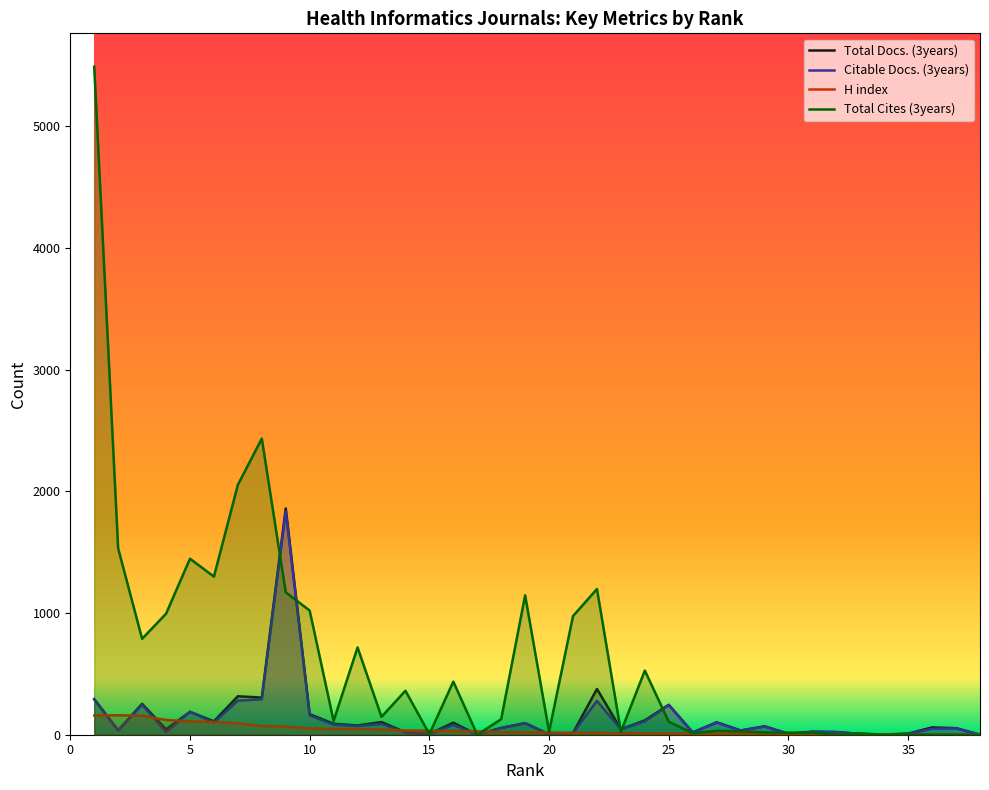

Reading left to right, transcribe all the data shown in this chart.

Total Docs. (3years): 1=291	2=36	3=254	4=44	5=188	6=110	7=316	8=305	9=1859	10=169	11=90	12=76	13=104	14=20	15=6	16=99	17=0	18=56	19=95	20=3	21=15	22=376	23=45	24=118	25=246	26=19	27=102	28=35	29=69	30=8	31=25	32=22	33=7	34=2	35=9	36=60	37=54	38=0
Citable Docs. (3years): 1=293	2=35	3=247	4=20	5=188	6=100	7=280	8=291	9=1834	10=158	11=83	12=71	13=89	14=19	15=6	16=81	17=0	18=55	19=94	20=3	21=14	22=278	23=44	24=110	25=243	26=17	27=99	28=33	29=67	30=7	31=24	32=21	33=6	34=0	35=7	36=49	37=53	38=0
H index: 1=158	2=160	3=156	4=121	5=110	6=104	7=94	8=71	9=67	10=52	11=47	12=45	13=43	14=35	15=33	16=30	17=29	18=22	19=19	20=18	21=16	22=15	23=12	24=12	25=11	26=9	27=8	28=7	29=6	30=6	31=5	32=5	33=3	34=3	35=2	36=1	37=1	38=0
Total Cites (3years): 1=5488	2=1531	3=788	4=994	5=1446	6=1299	7=2053	8=2433	9=1170	10=1020	11=113	12=717	13=147	14=361	15=5	16=436	17=0	18=128	19=1145	20=24	21=975	22=1197	23=24	24=527	25=106	26=13	27=32	28=28	29=19	30=17	31=17	32=2	33=10	34=0	35=3	36=0	37=0	38=0